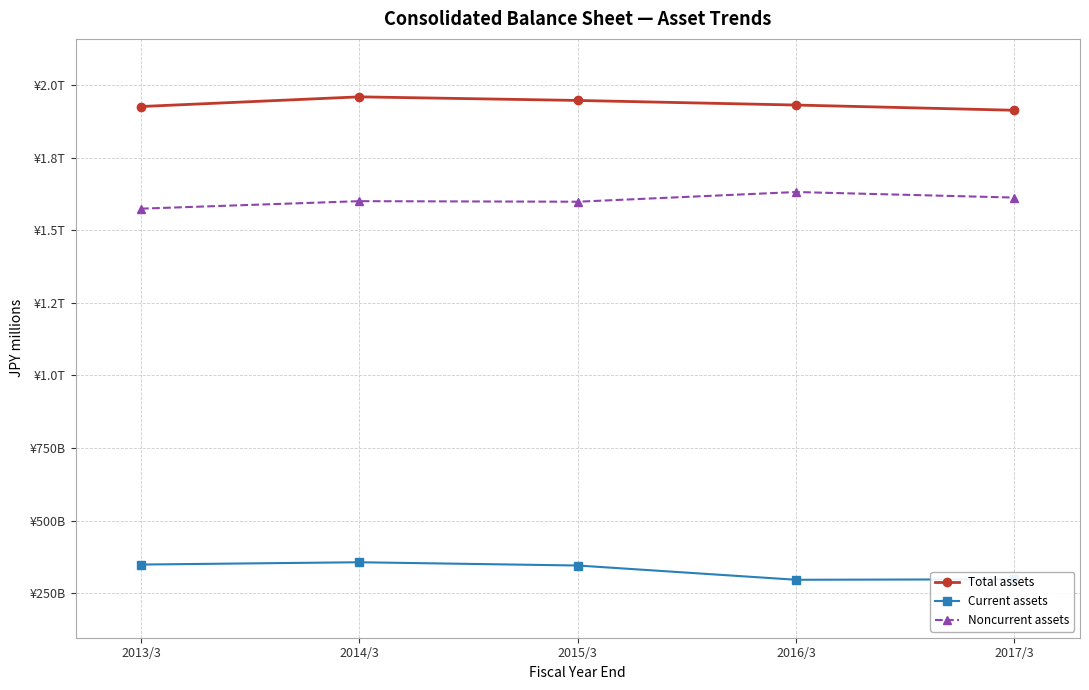

True or false: Noncurrent assets has more than 0 interior local peaks.

True